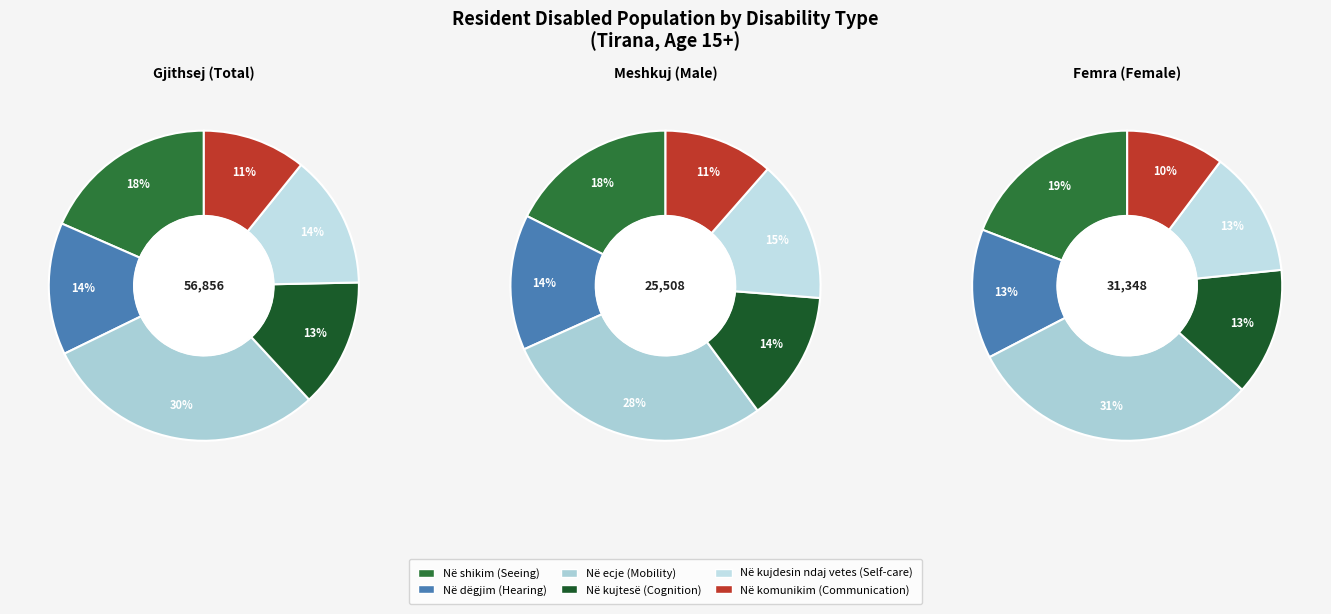

Does Në kujdesin ndaj vetes (Self-care) account for over 50% of the chart?

No